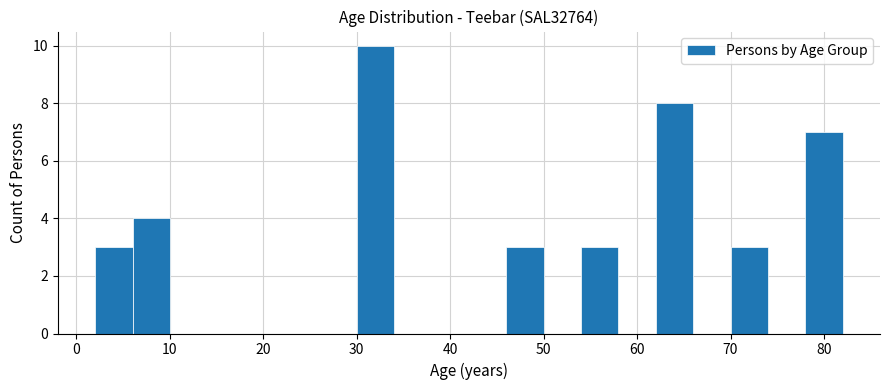

Reading left to right, transcribe this chart: for each bar, give the range it covers on the x-axis and its height. The values are not printed on the chart, so give them approximately, as read against the axis.

2 to 6: 3
6 to 10: 4
10 to 14: 0
14 to 18: 0
18 to 22: 0
22 to 26: 0
26 to 30: 0
30 to 34: 10
34 to 38: 0
38 to 42: 0
42 to 46: 0
46 to 50: 3
50 to 54: 0
54 to 58: 3
58 to 62: 0
62 to 66: 8
66 to 70: 0
70 to 74: 3
74 to 78: 0
78 to 82: 7